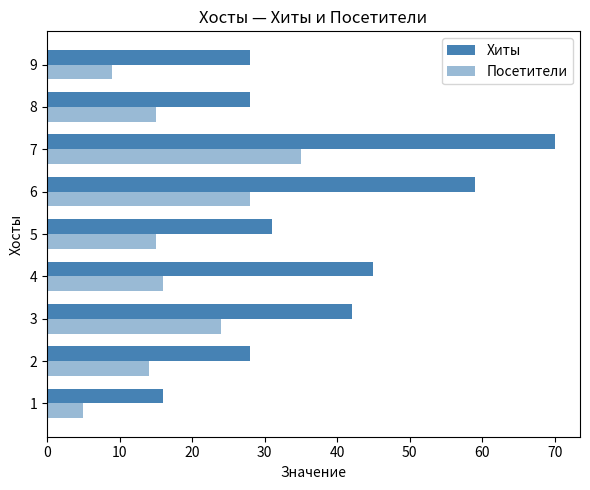

Which series has the largest range (max minus min)?

Хиты